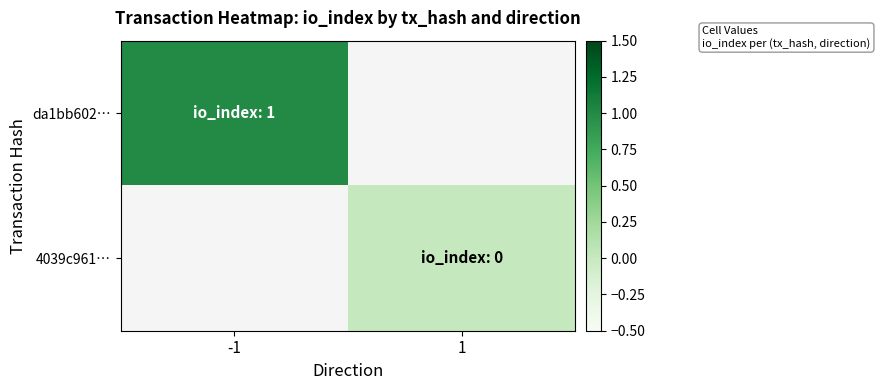

List the labels in order of da1bb602… value, largest first.

-1, 1